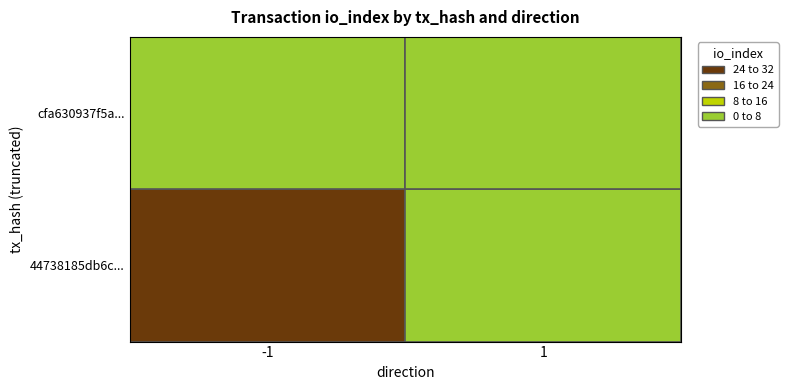

Is it true that cfa630937f5ae284890afcd85605cf625bbc1ae equals 2 at io_index?

True